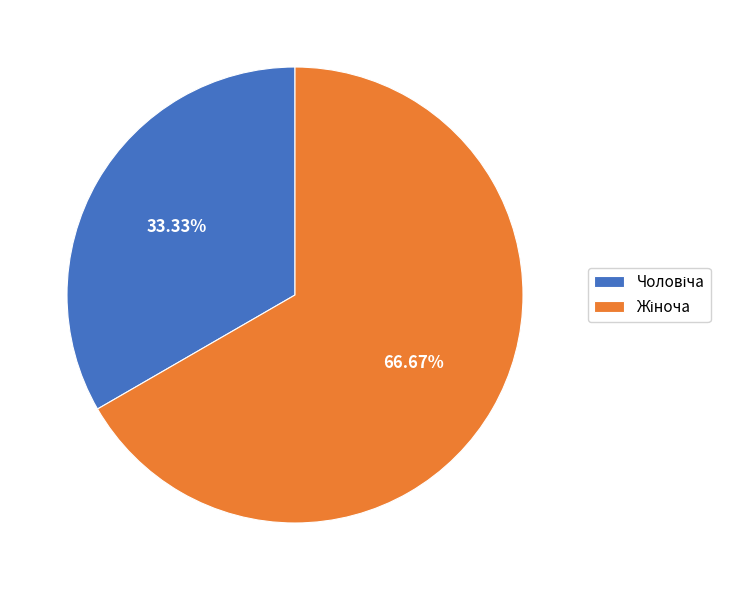

Is there a majority slice in this chart?

Yes